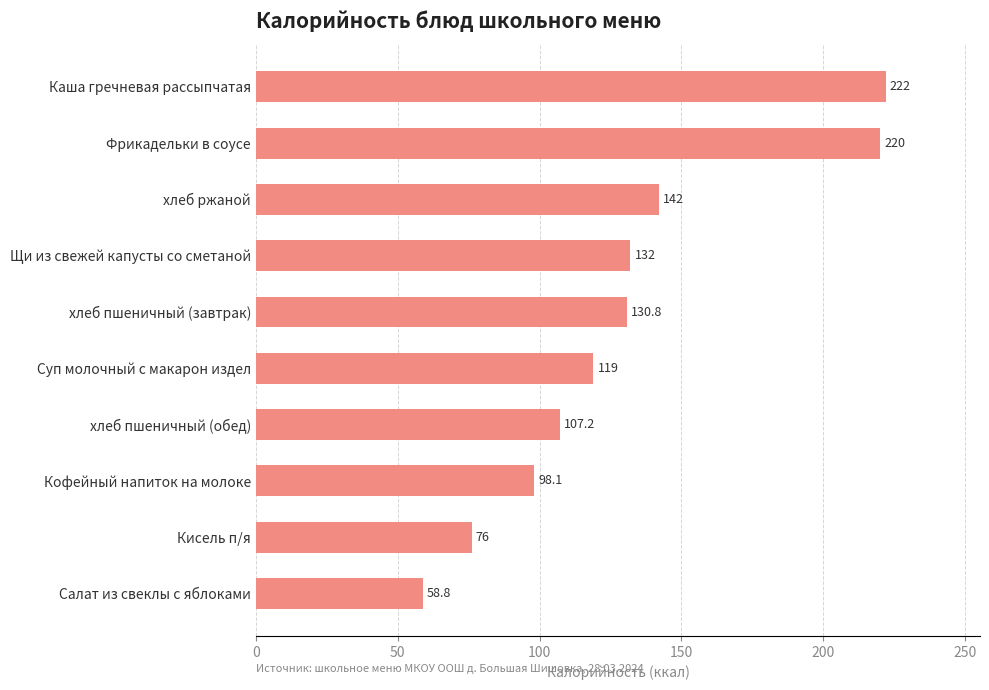

What is the sum of all values?

1305.9